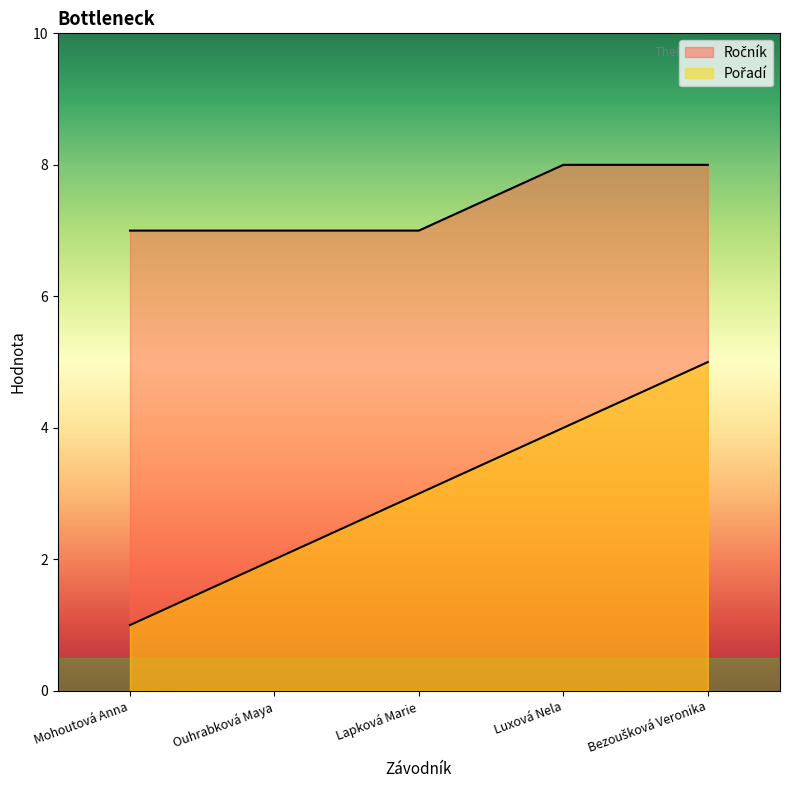

True or false: Ročník has more than 0 points higher than both neighbors.

False